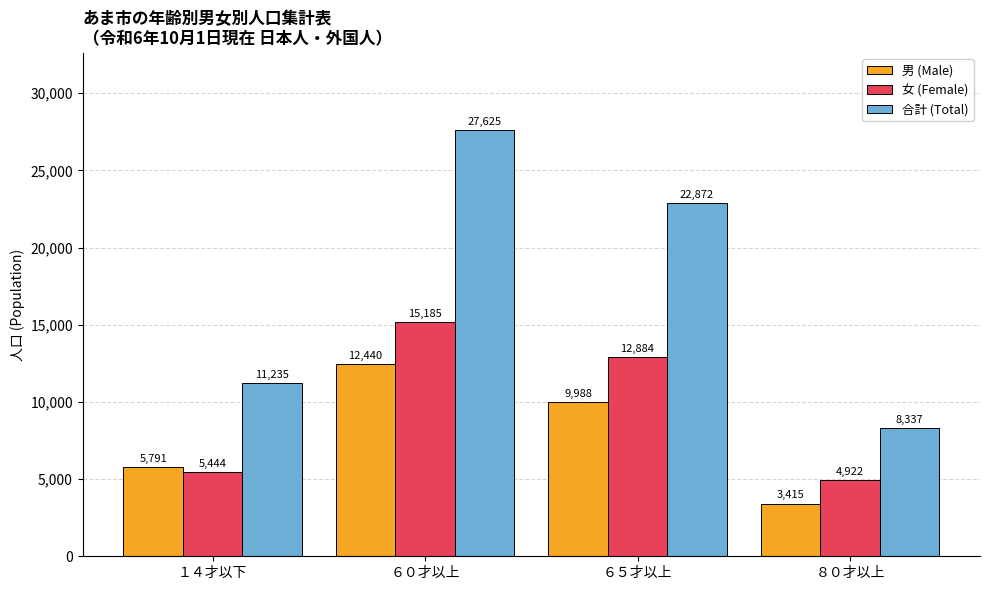

Reading right to left, list all the values displayed in this chart.

男 (Male): 3415	9988	12440	5791
女 (Female): 4922	12884	15185	5444
合計 (Total): 8337	22872	27625	11235